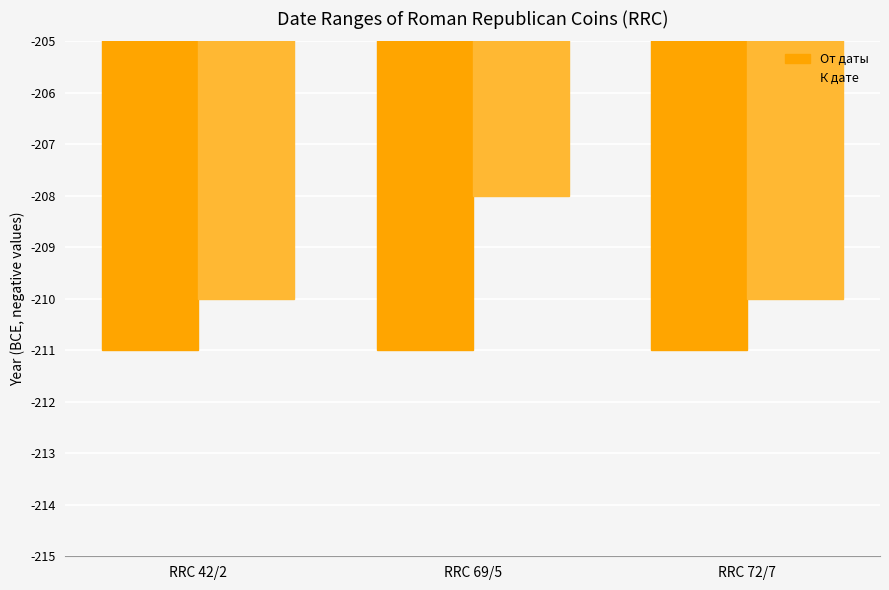

How many values in the К дате series exceed -210?

1